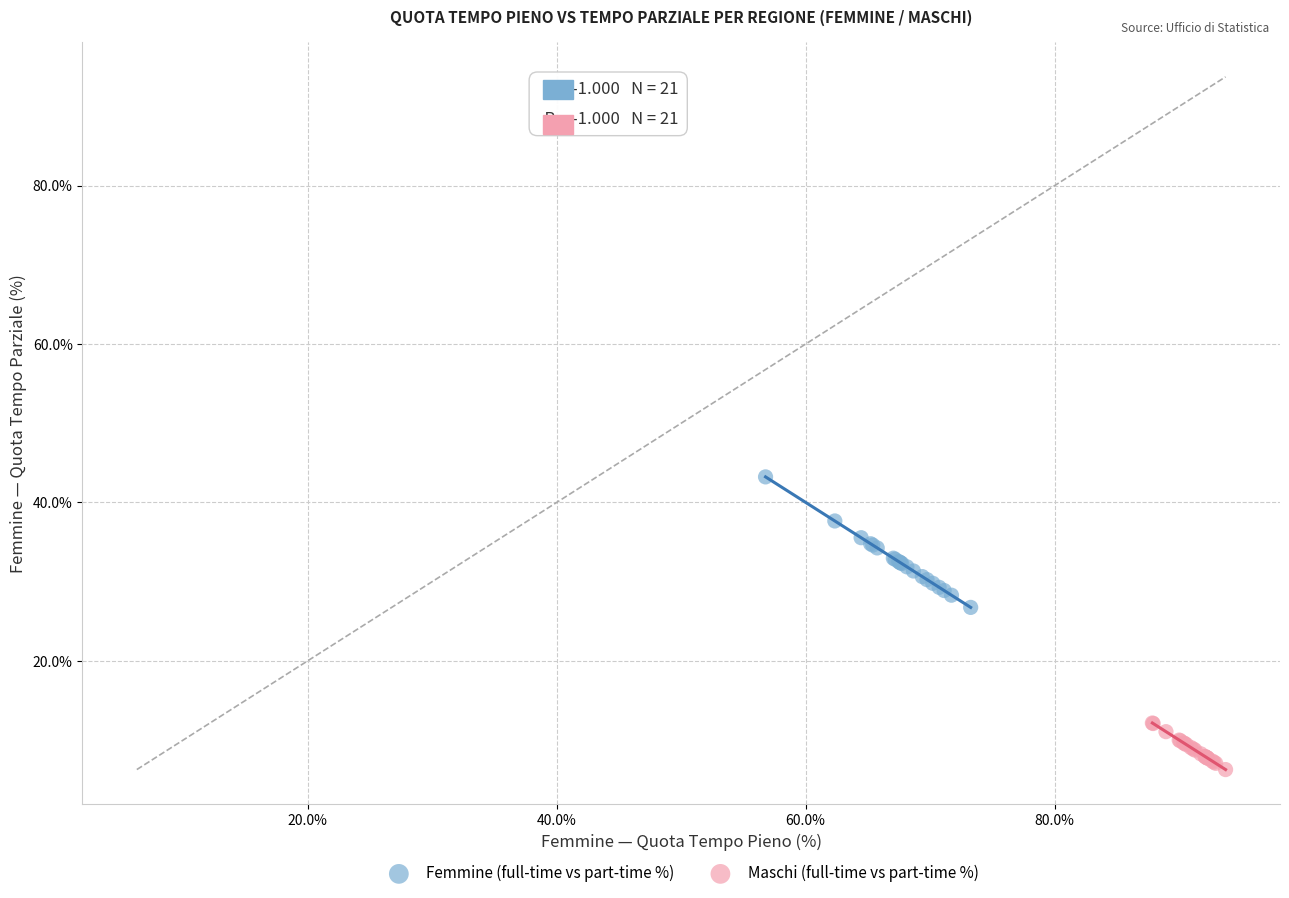

Which series contains the highest Y value?

Femmine (full-time vs part-time %)